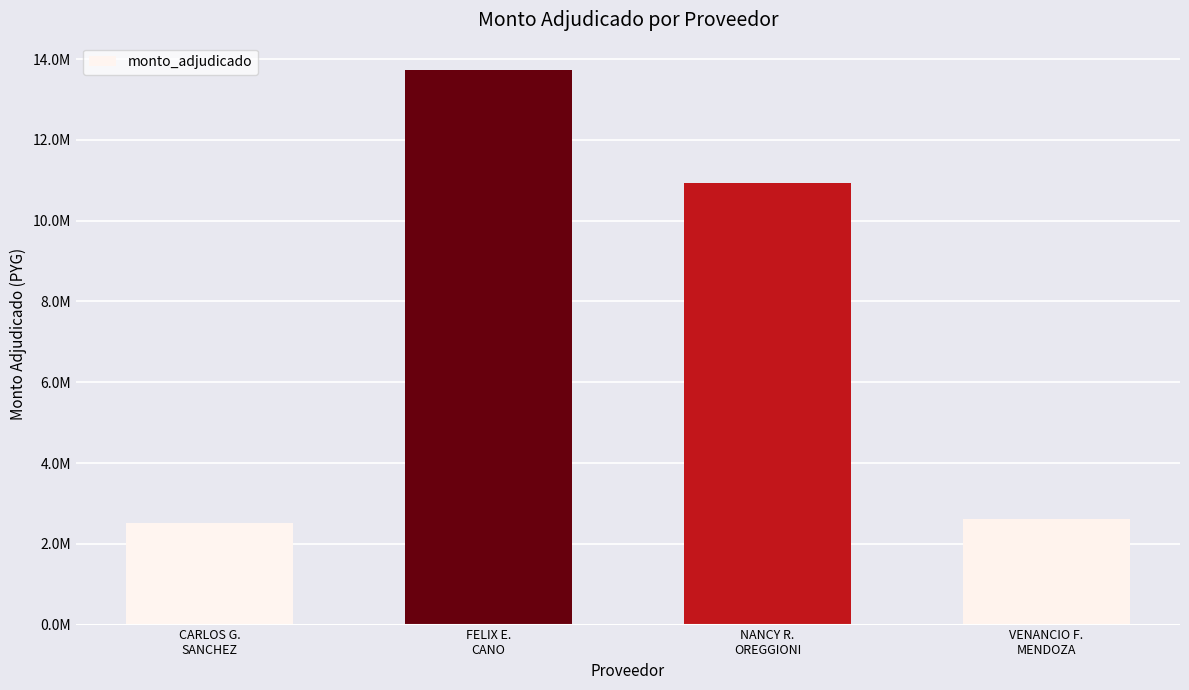

What is the smallest value displayed?

2504000